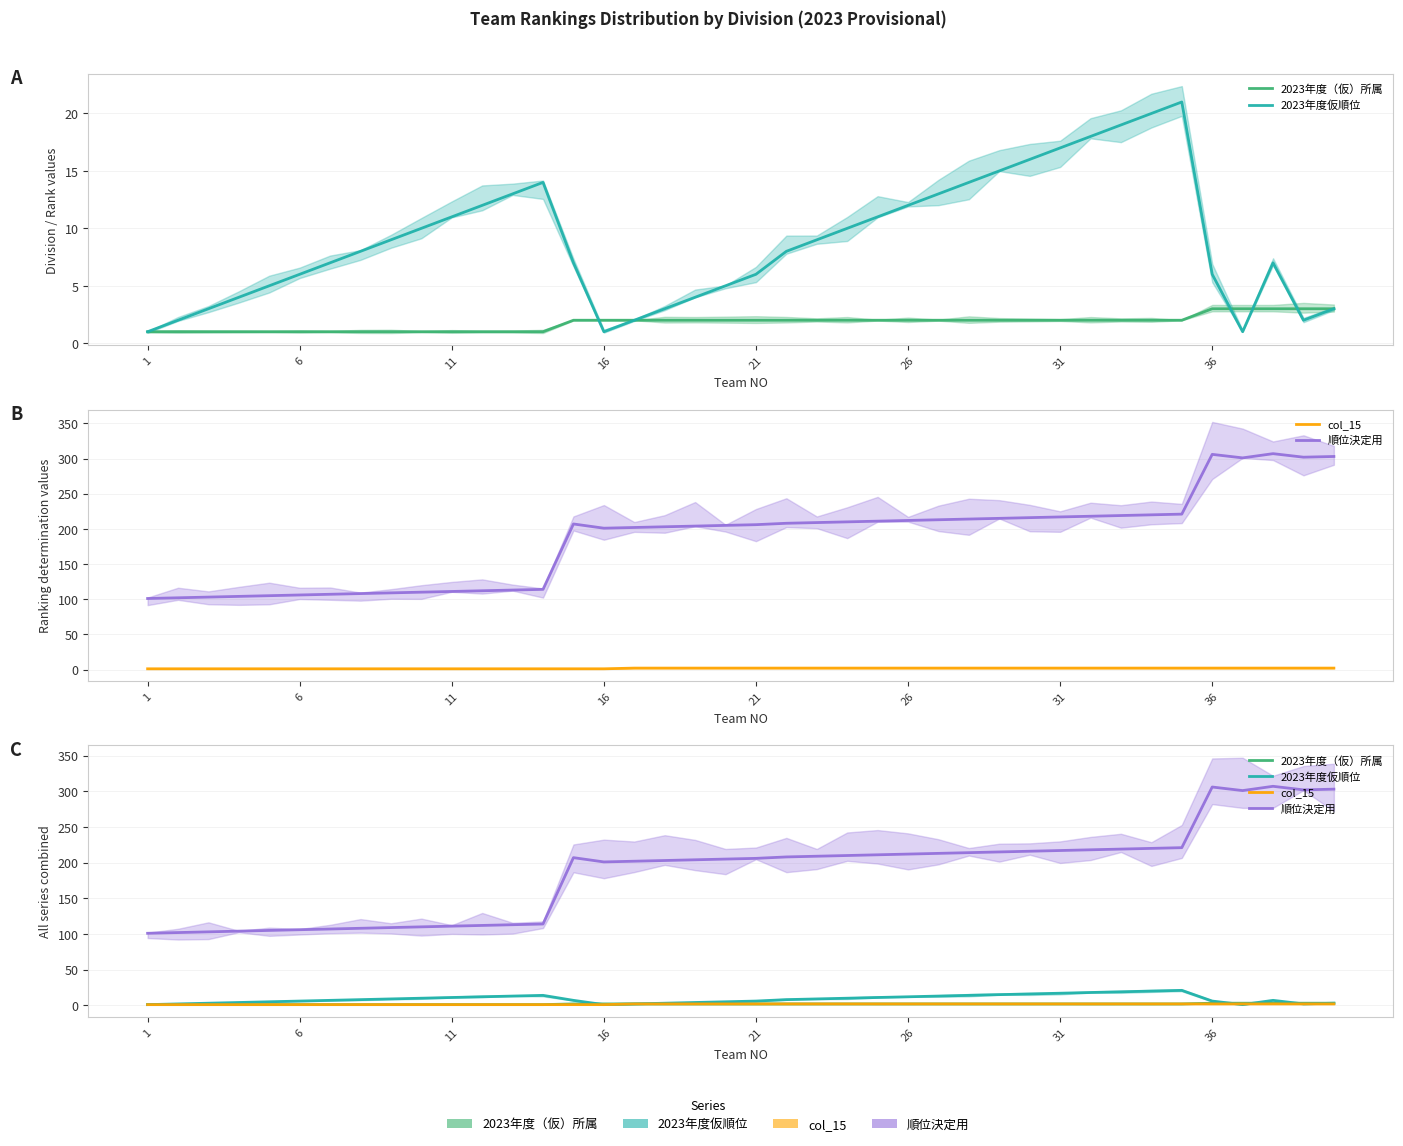

How many lines are shown in the chart?

4